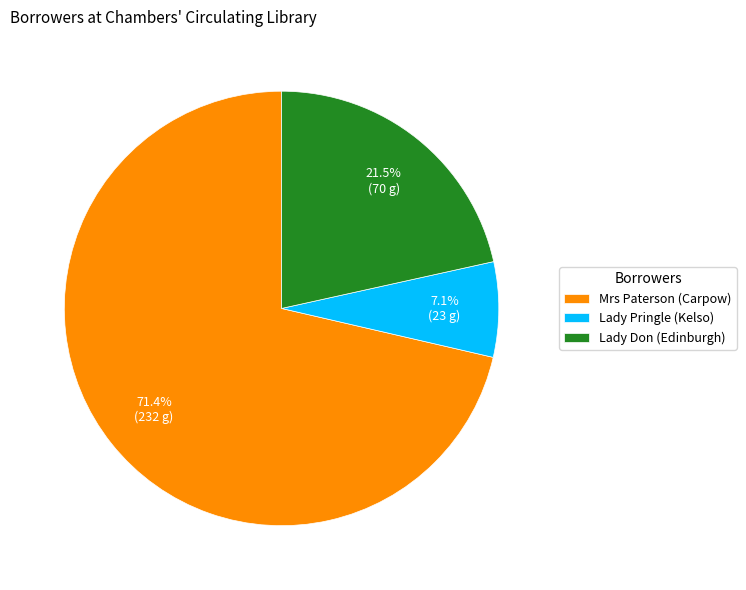

Which has a higher value, Lady Pringle (Kelso) or Lady Don (Edinburgh)?

Lady Don (Edinburgh)